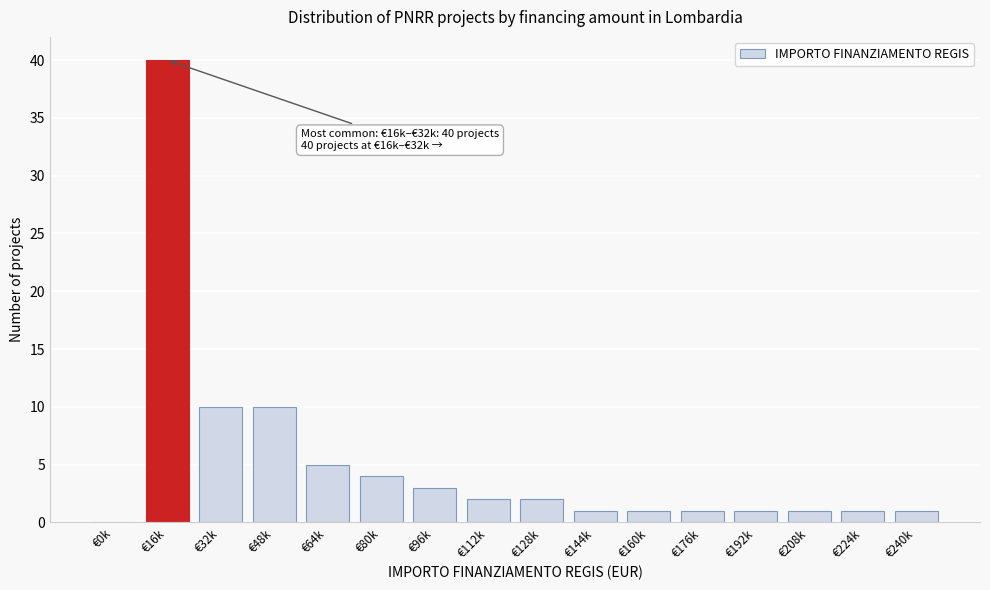

Reading left to right, extract all data points from this chart.

€0k=0	€16k=40	€32k=10	€48k=10	€64k=5	€80k=4	€96k=3	€112k=2	€128k=2	€144k=1	€160k=1	€176k=1	€192k=1	€208k=1	€224k=1	€240k=1